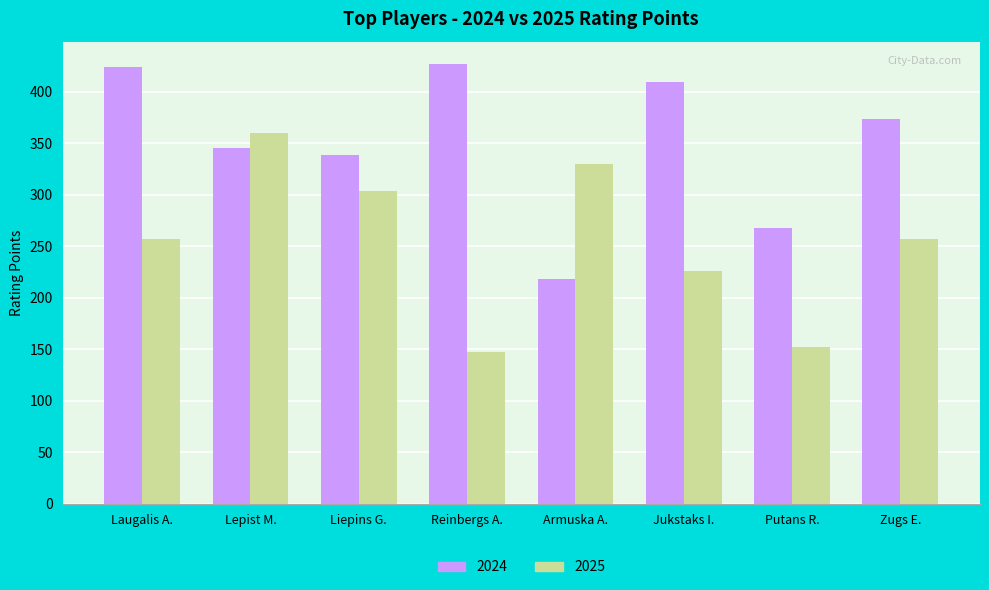

The 2024 series shows 268.0 at Putans R.. True or false?

True